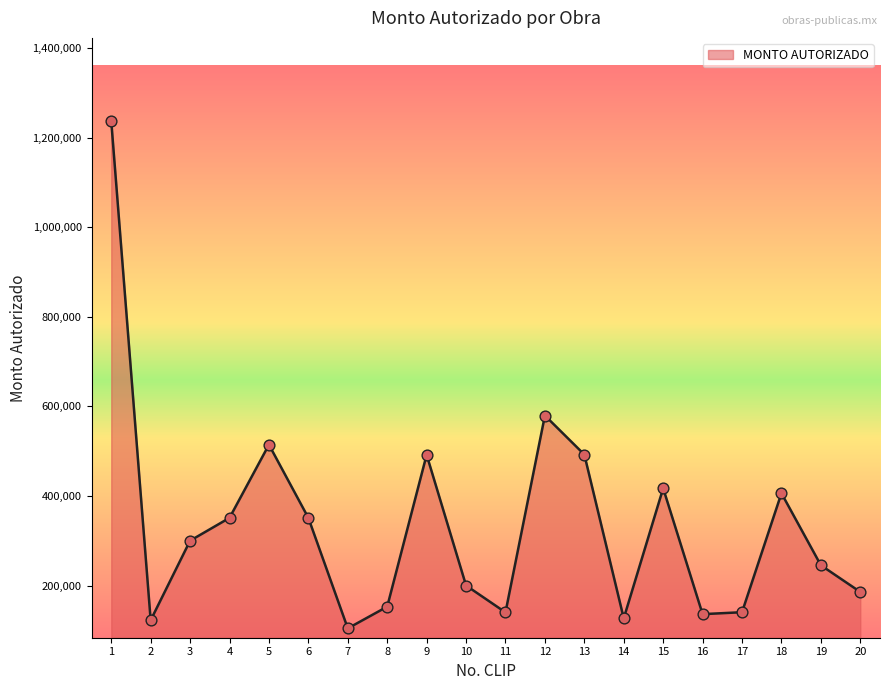

What is the ratio of the value at 15 to the value at 20?

2.2